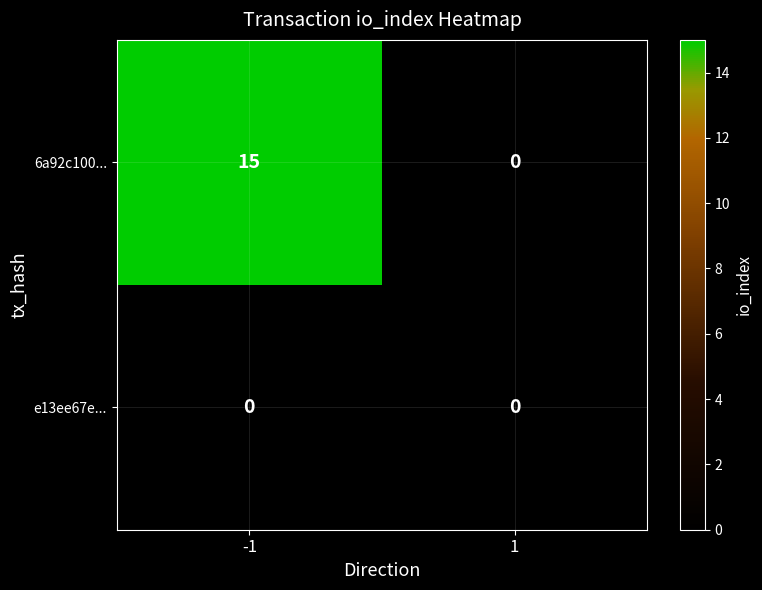

What is the average value of the 6a92c100... series?

8